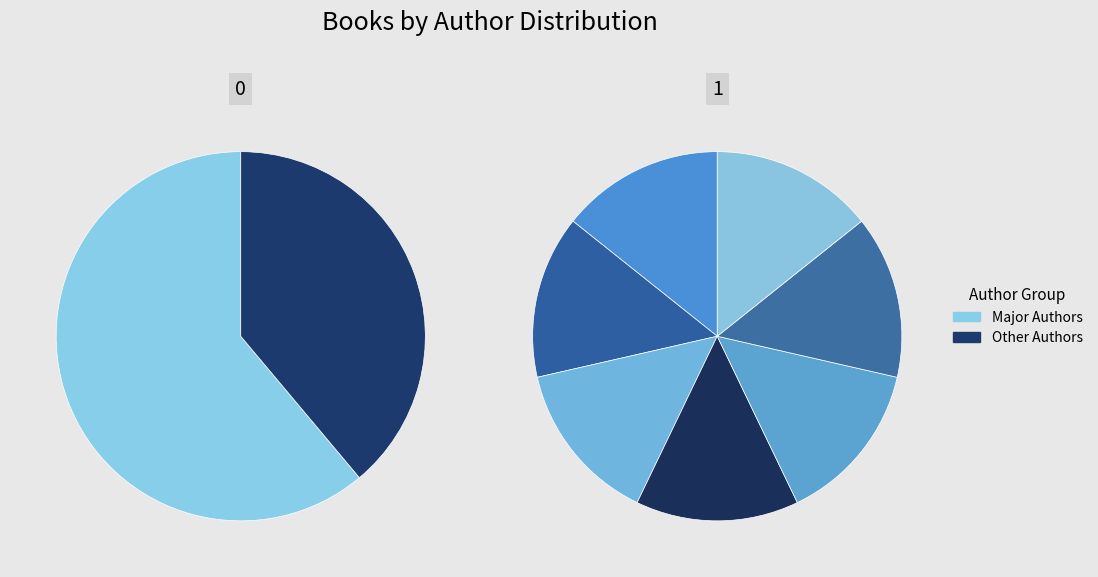

Combined, do Beth Kephart (2117111553) and Wesley King (452907296) account for over 50%?

No